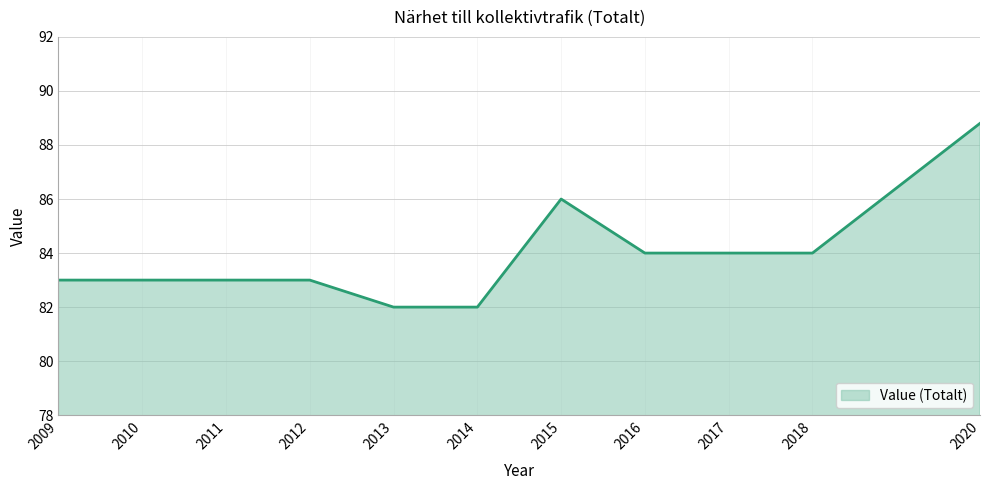

Reading left to right, what are all the values shown in this chart?

2009=83.0	2010=83.0	2011=83.0	2012=83.0	2013=82.0	2014=82.0	2015=86.0	2016=84.0	2017=84.0	2018=84.0	2020=88.8